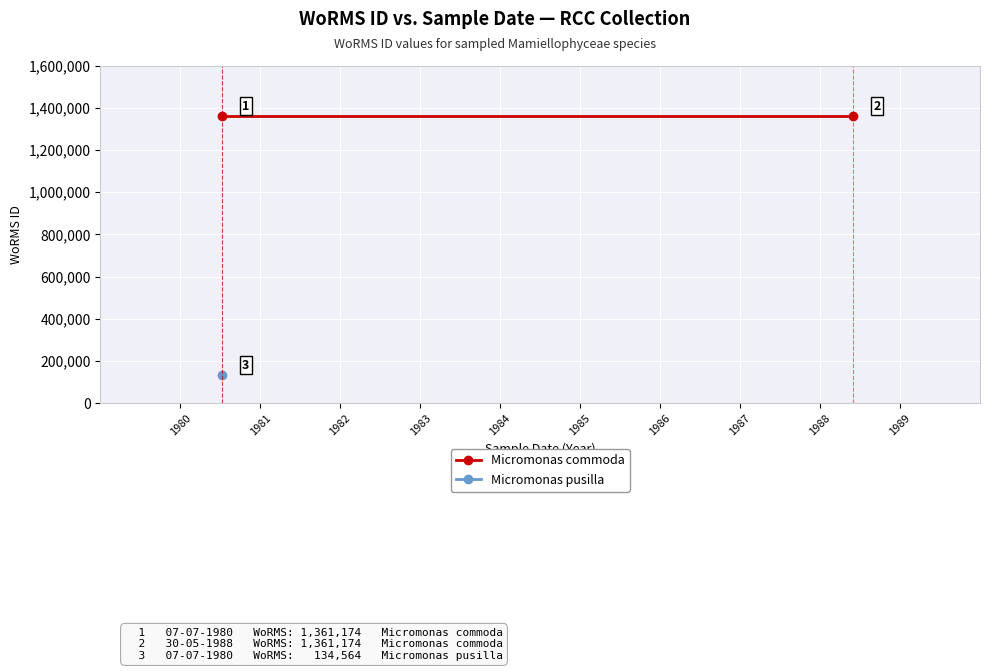

Rank the categories by value from lowest to highest.

07-07-1980, 07-07-1980, 30-05-1988